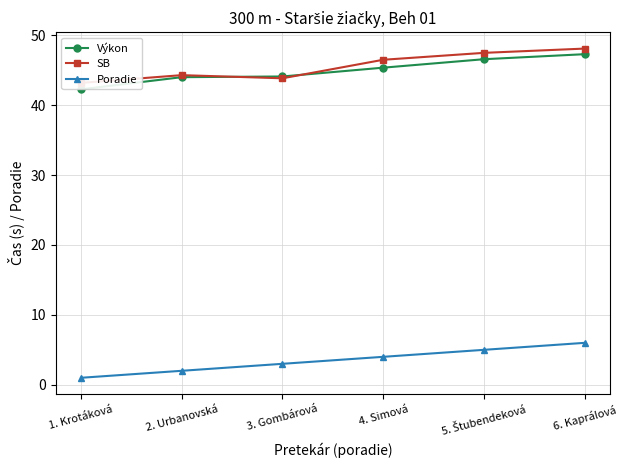

What is the label of the 1st point from the left?

1. Krotáková